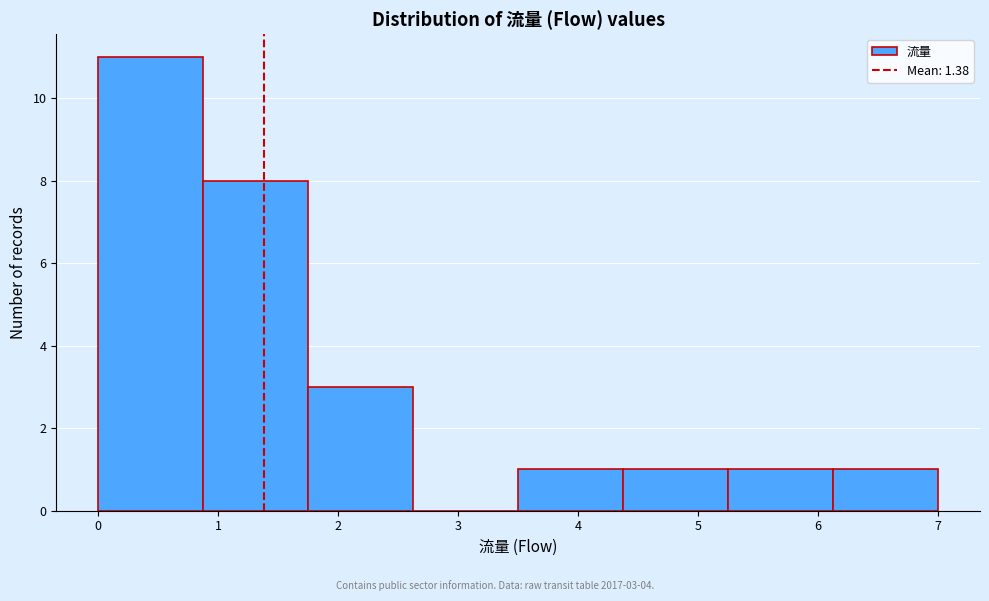

Which range on the x-axis has the tallest bar?

0.0 to 0.9